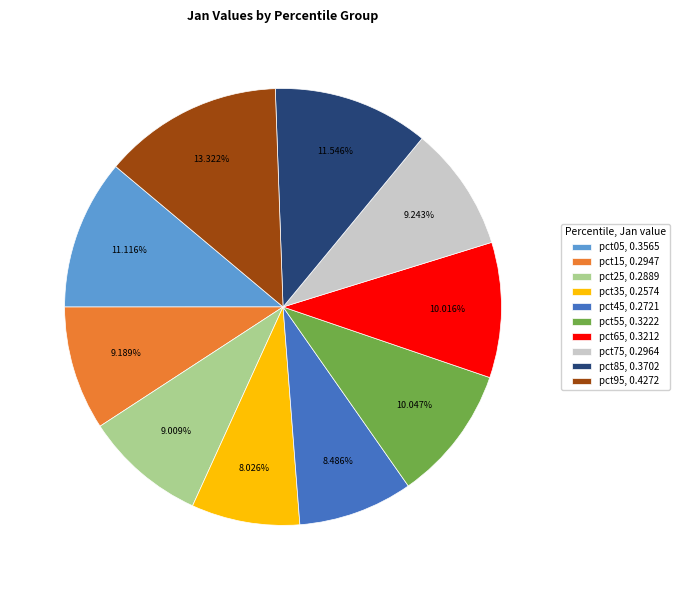

To the nearest percent, what is the difference between the pct65 and pct25 slice percentages?

1%